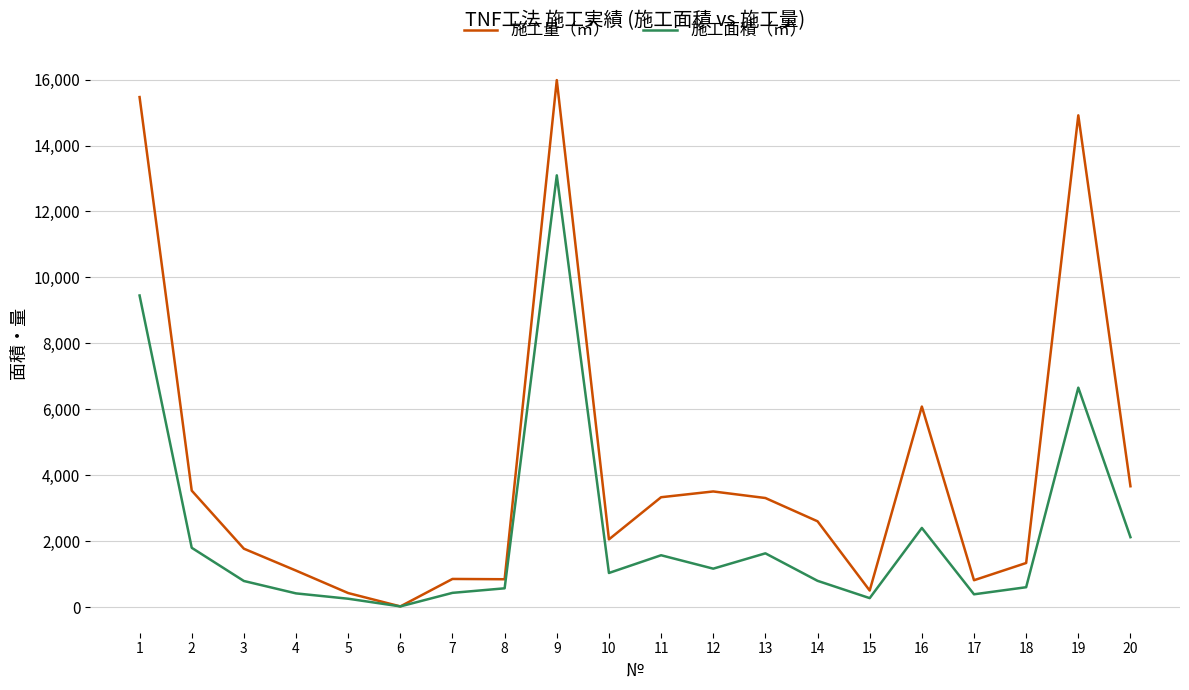

At 10, list the series in order from smallest to largest.

施工面積（㎡）, 施工量（㎥）